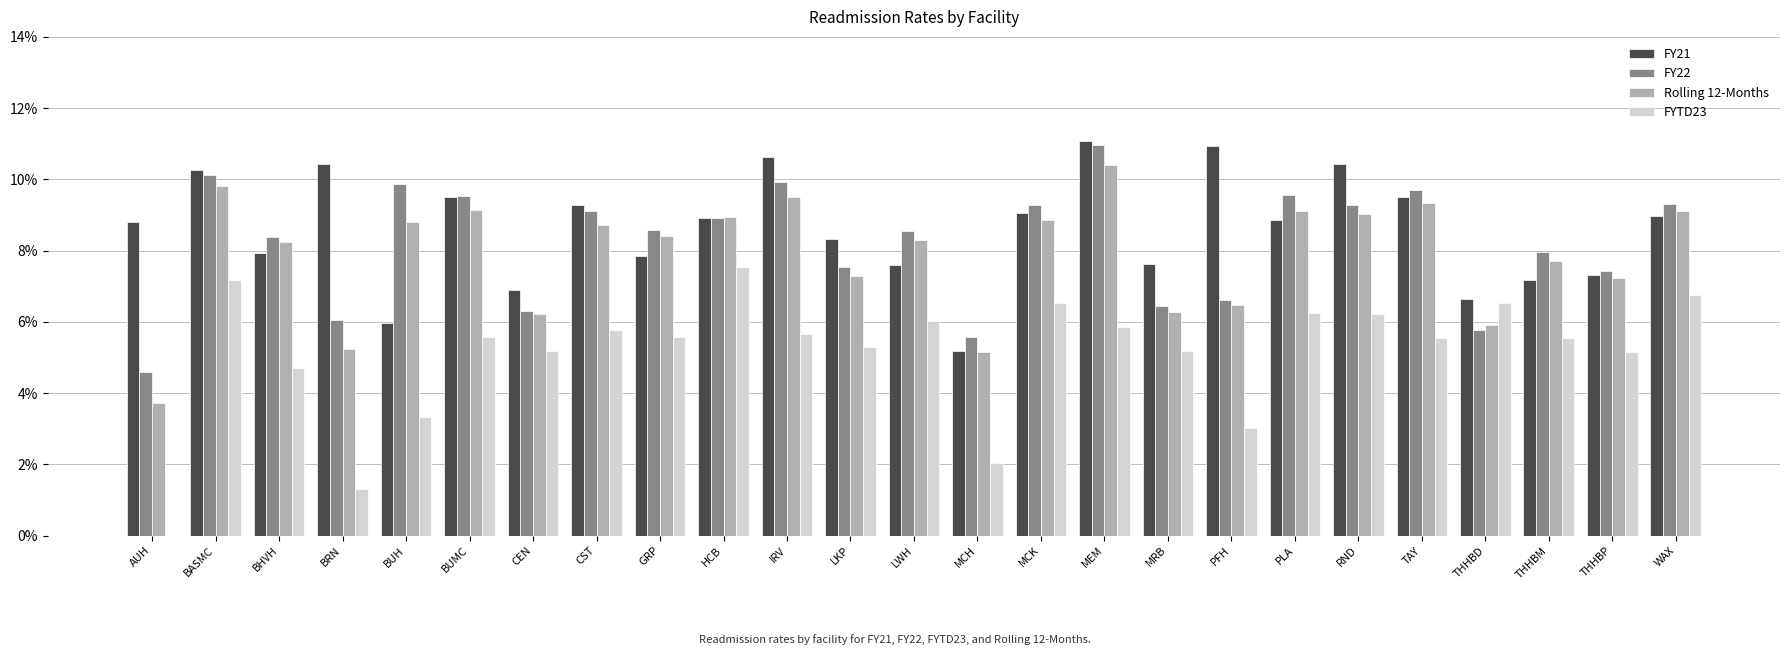

True or false: FY21 has a value of 0.0 at LWH.

False